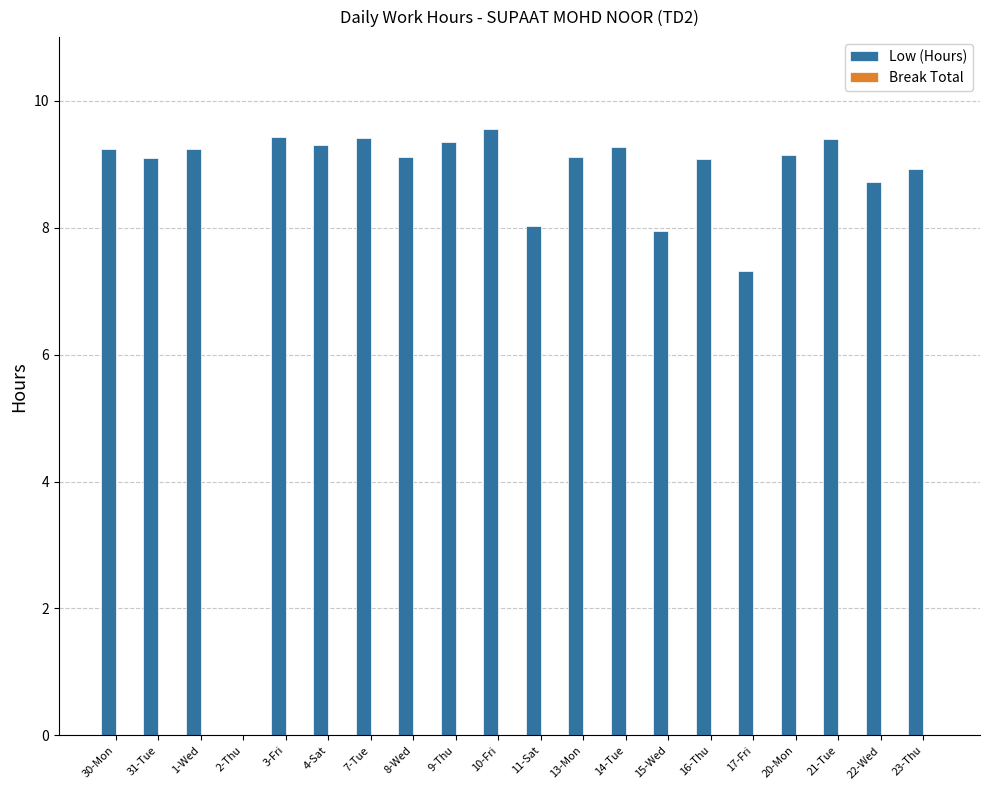

What value does the data have at 4-Sat?

9.3